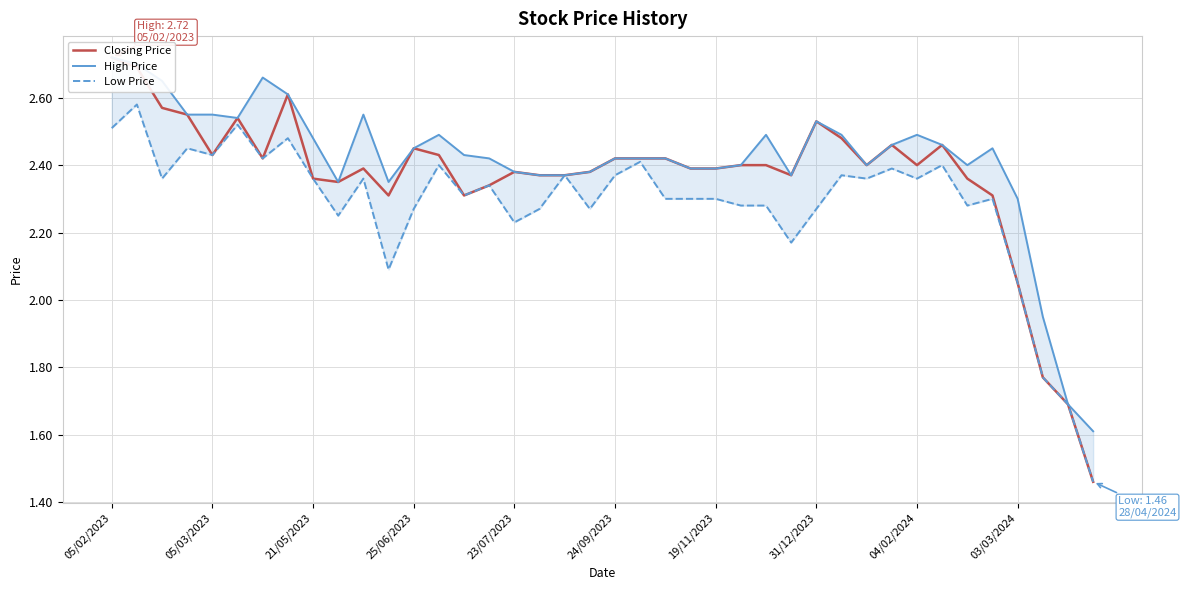

At which category does the chart reach its minimum across all series?

39